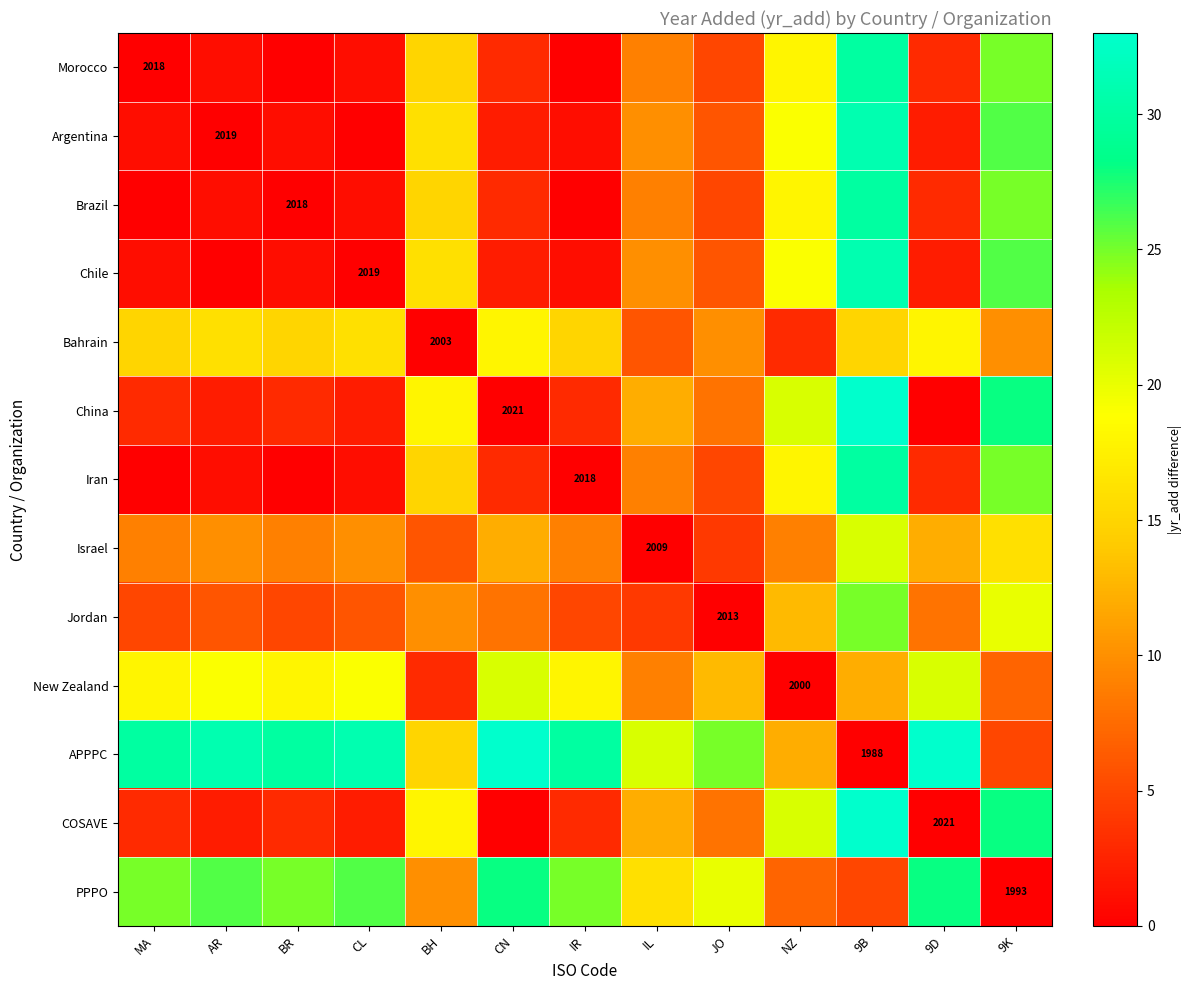

True or false: New Zealand has a value of 12 at 9B.

True